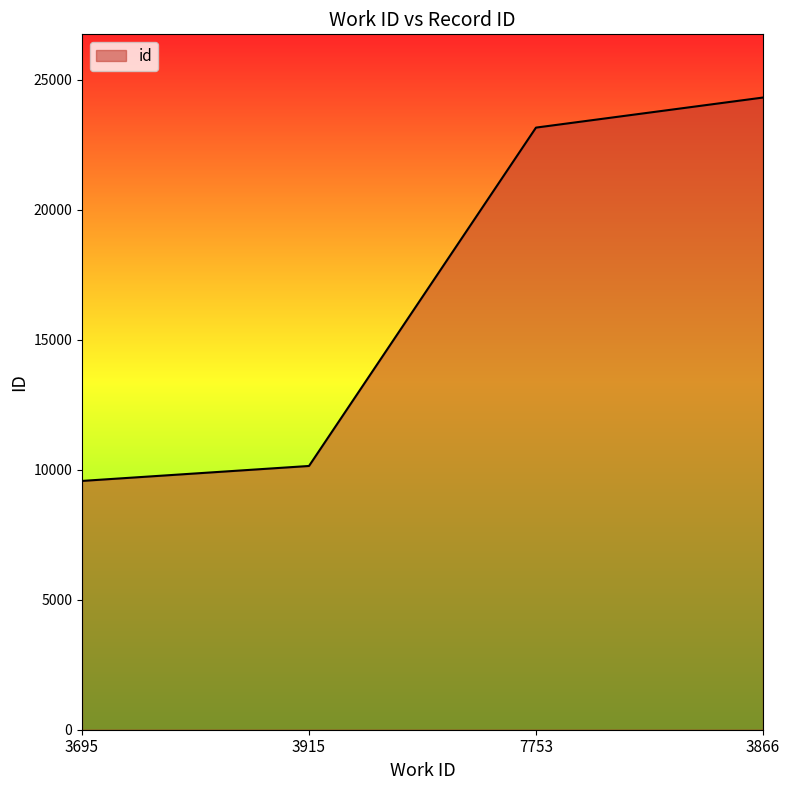

Rank the categories by value from lowest to highest.

3695, 3915, 7753, 3866